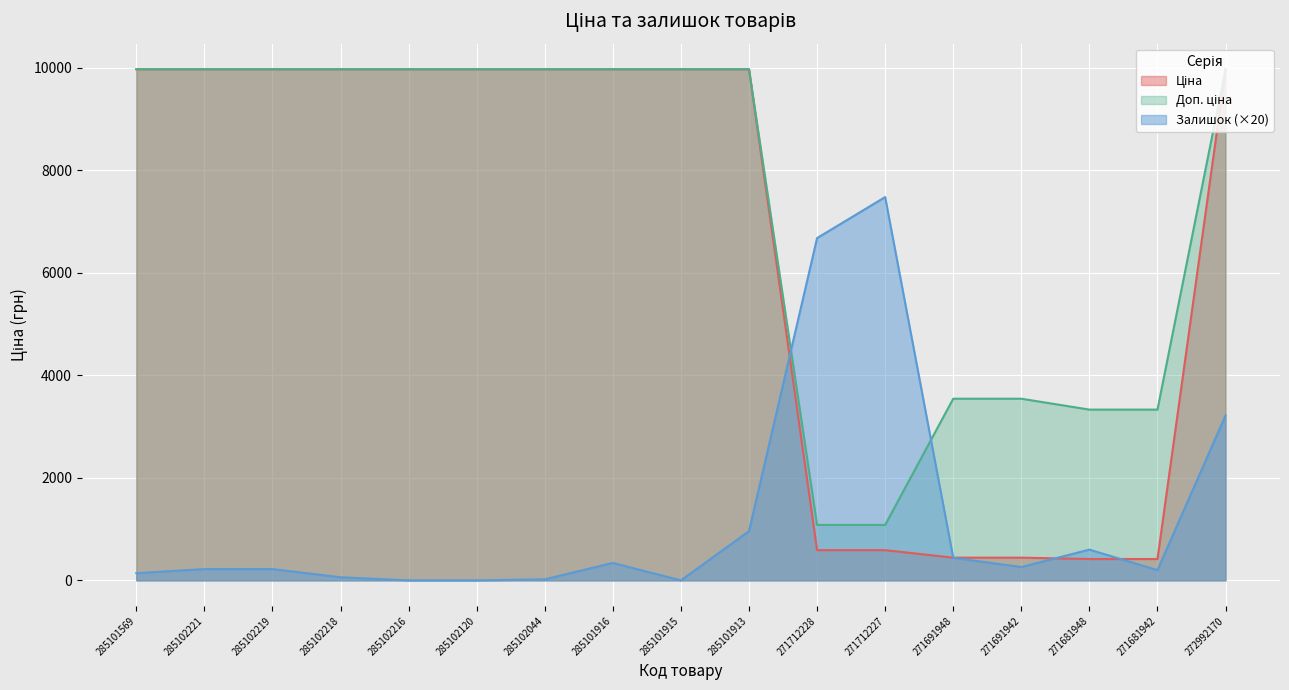

How many times do Залишок and Доп. ціна cross each other?

2